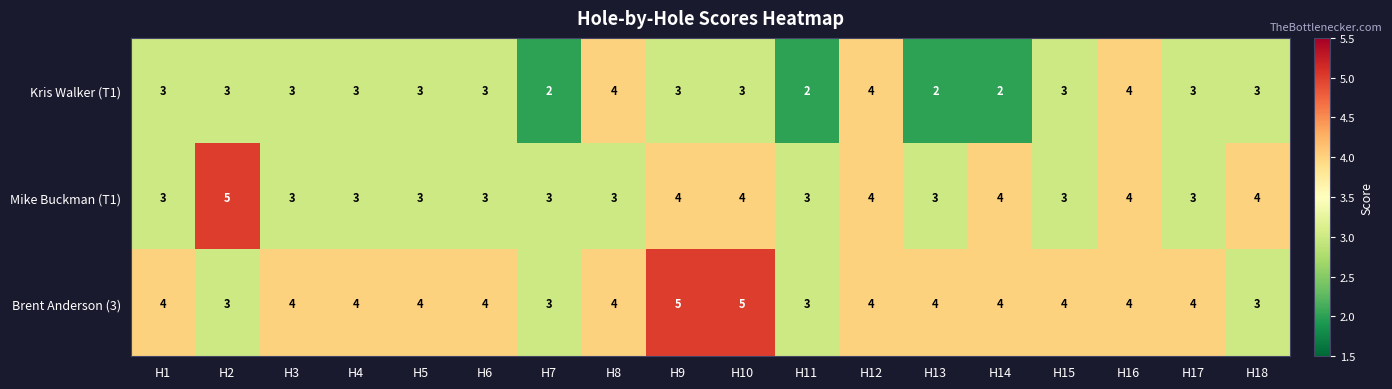

What is the average value of the Brent Anderson (3) series?

4